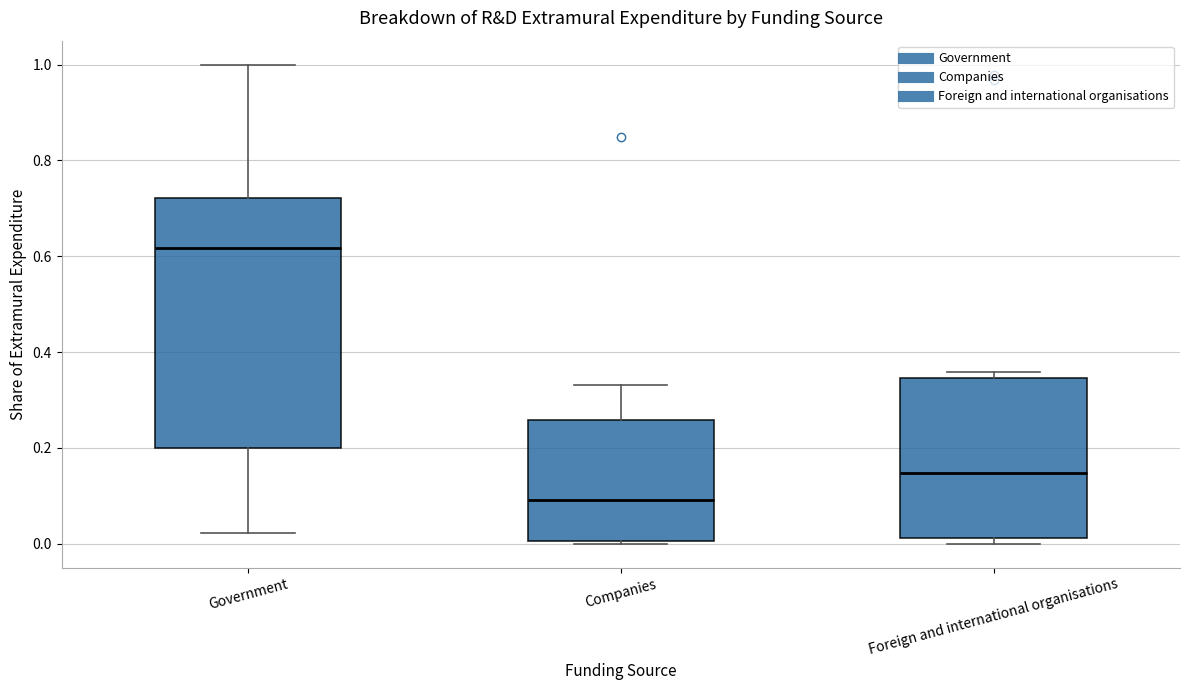

Where is the upper edge of the box for Companies on the y-axis? The values are not printed on the chart, so give them approximately, as read against the axis.

0.26